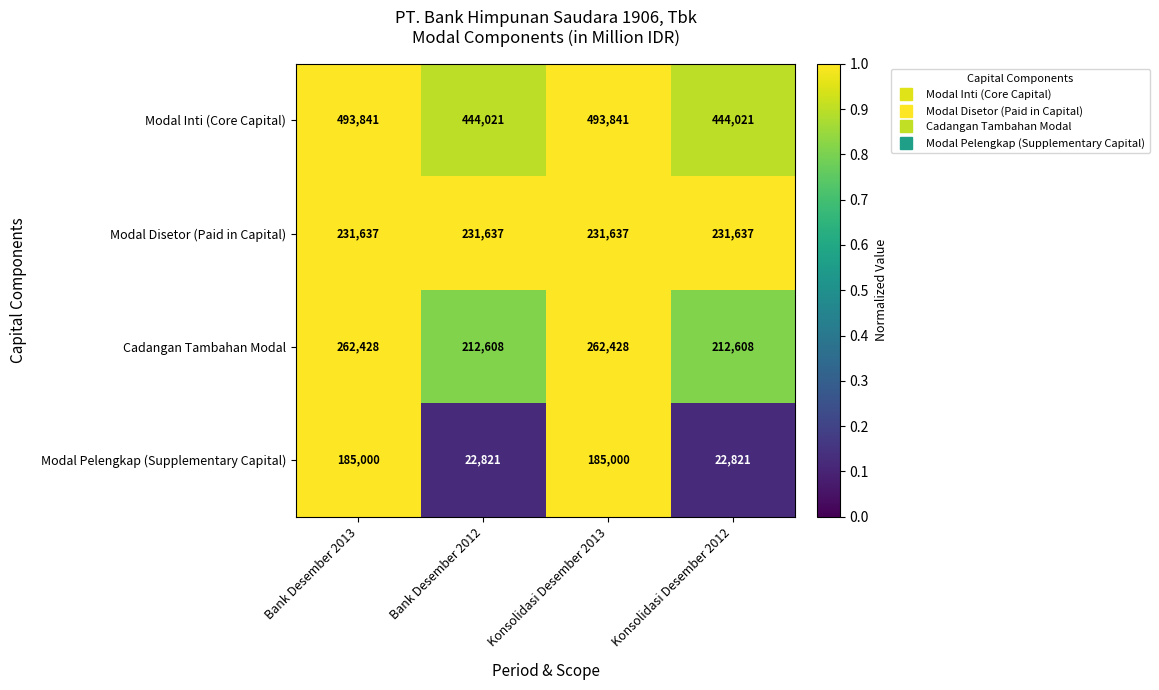

Reading left to right, what are all the values shown in this chart?

Modal Inti (Core Capital): Bank Desember 2013=493841	Bank Desember 2012=444021	Konsolidasi Desember 2013=493841	Konsolidasi Desember 2012=444021
Modal Disetor (Paid in Capital): Bank Desember 2013=231637	Bank Desember 2012=231637	Konsolidasi Desember 2013=231637	Konsolidasi Desember 2012=231637
Cadangan Tambahan Modal: Bank Desember 2013=262428	Bank Desember 2012=212608	Konsolidasi Desember 2013=262428	Konsolidasi Desember 2012=212608
Modal Pelengkap (Supplementary Capital): Bank Desember 2013=185000	Bank Desember 2012=22821	Konsolidasi Desember 2013=185000	Konsolidasi Desember 2012=22821